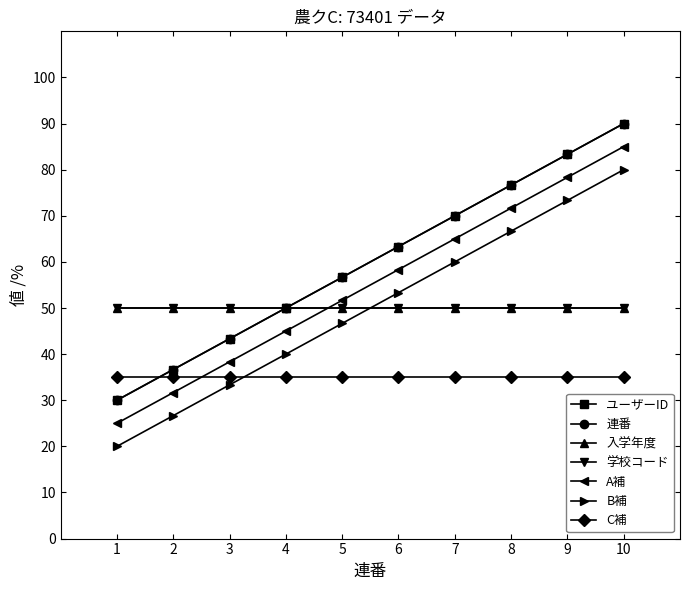

Does the chart have visible grid lines?

No